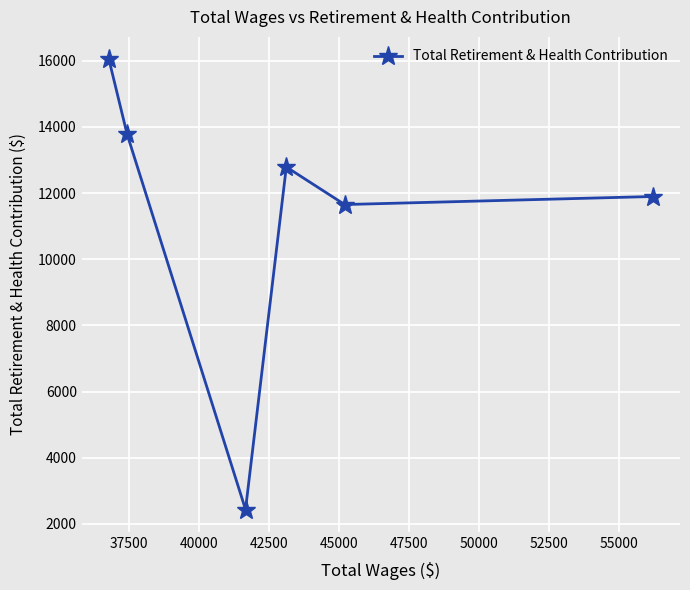

True or false: the data has more than 1 interior local peaks.

False